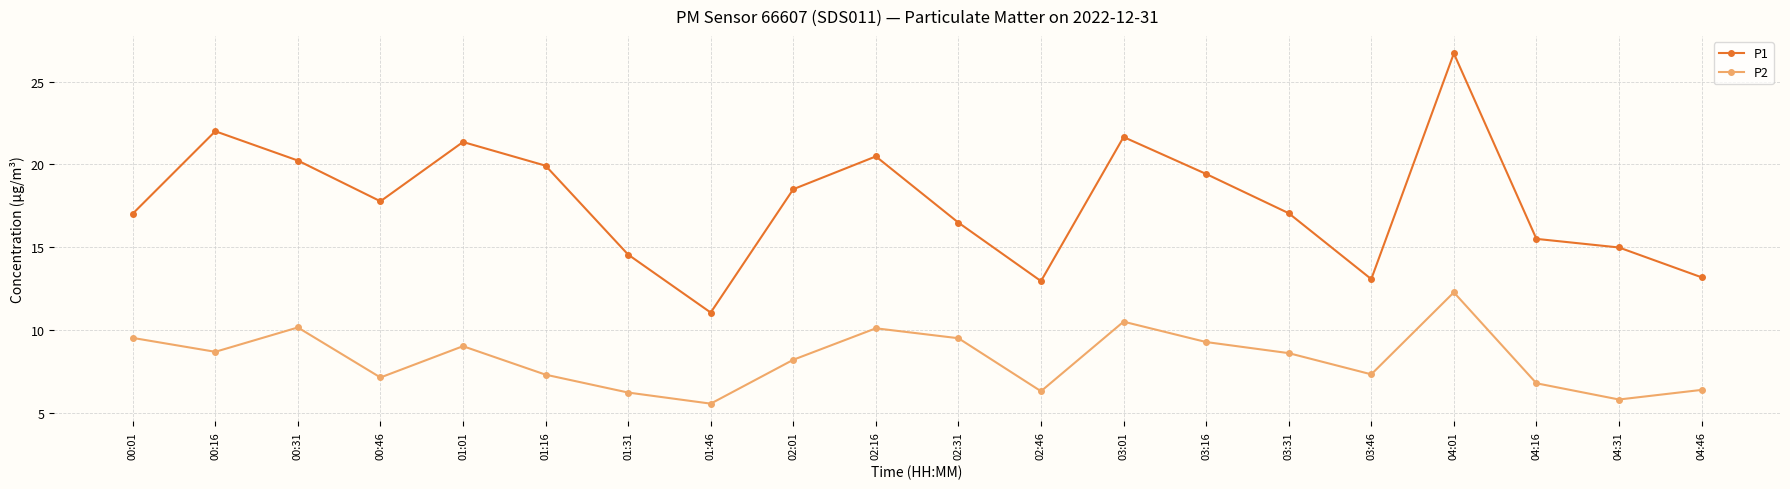

What is the maximum value for P2?

12.3